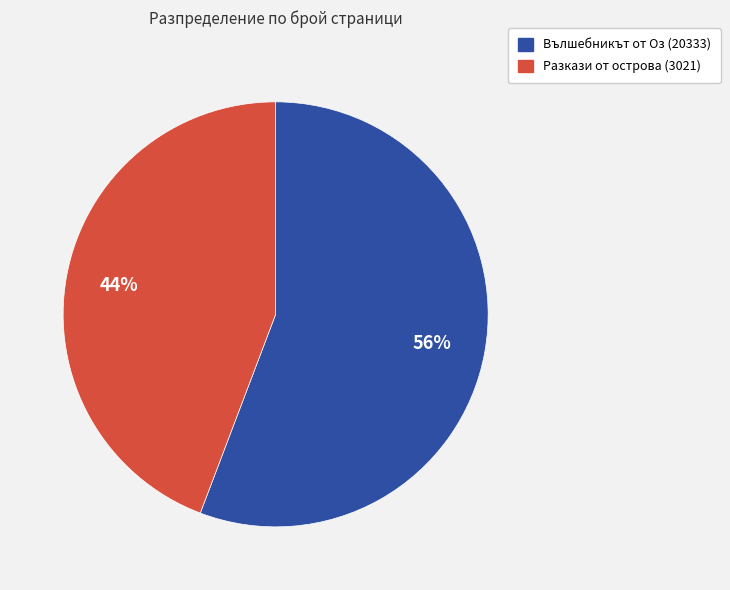

To the nearest percent, what percentage of the pie is Вълшебникът от Оз (20333)?

56%